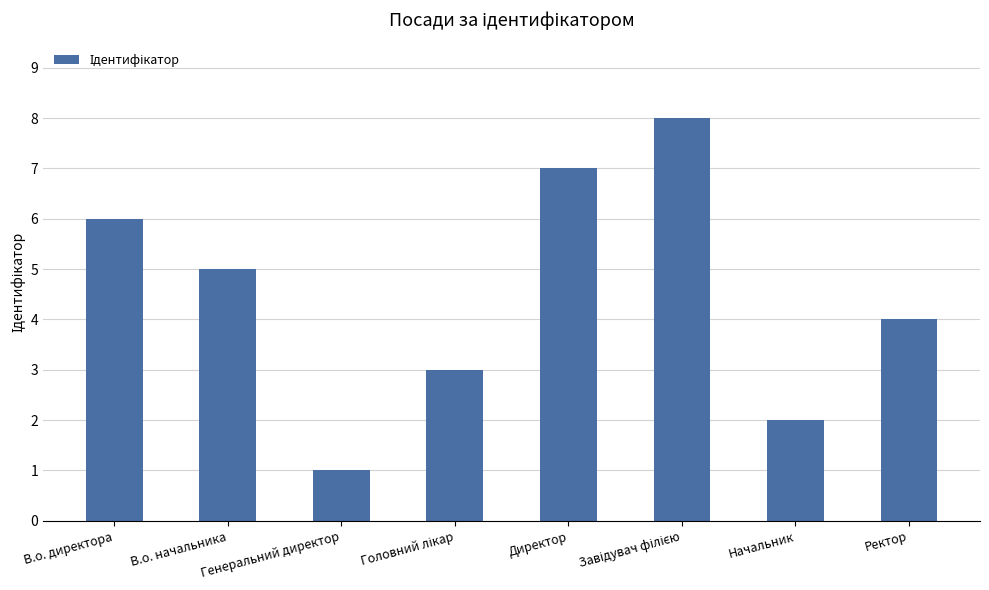

The value at В.о. директора is 8. True or false?

False